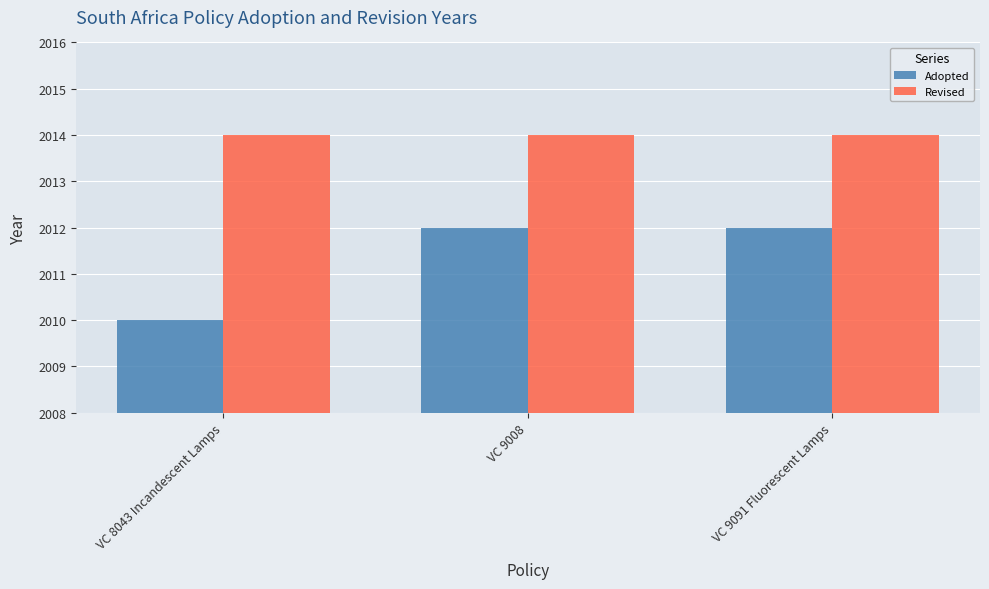

Which series has the largest range (max minus min)?

Adopted